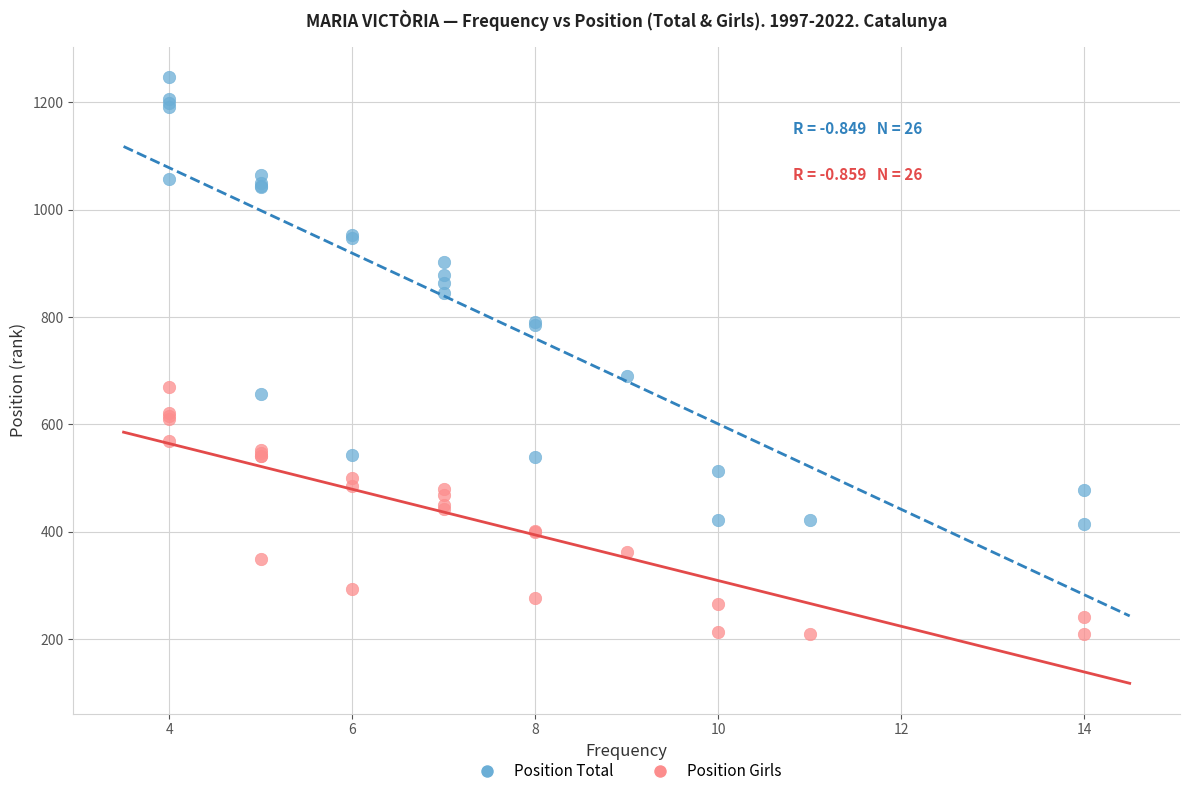

Which series reaches the minimum Y coordinate?

Position Girls